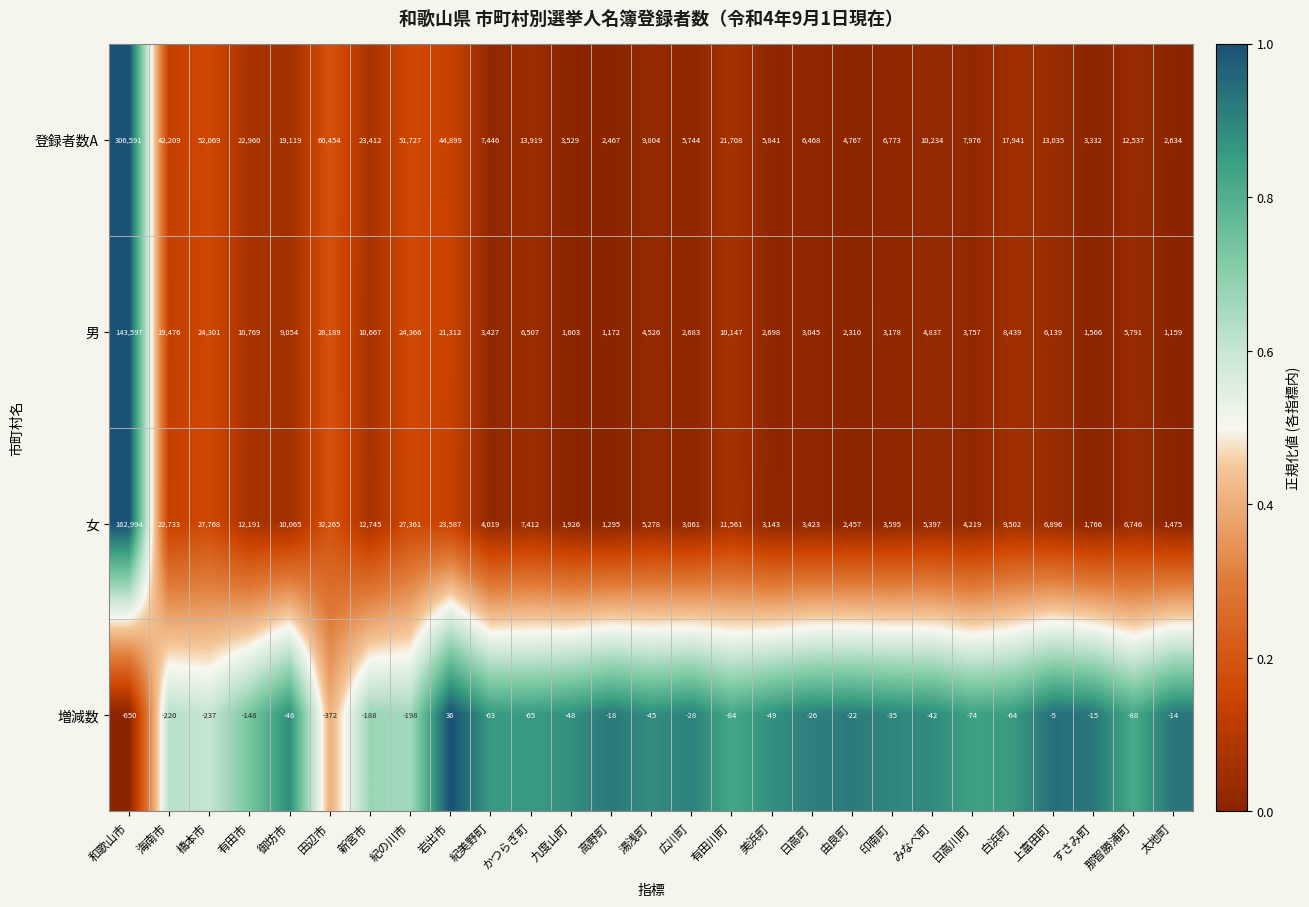

What is the average value of the 男 series?

13508